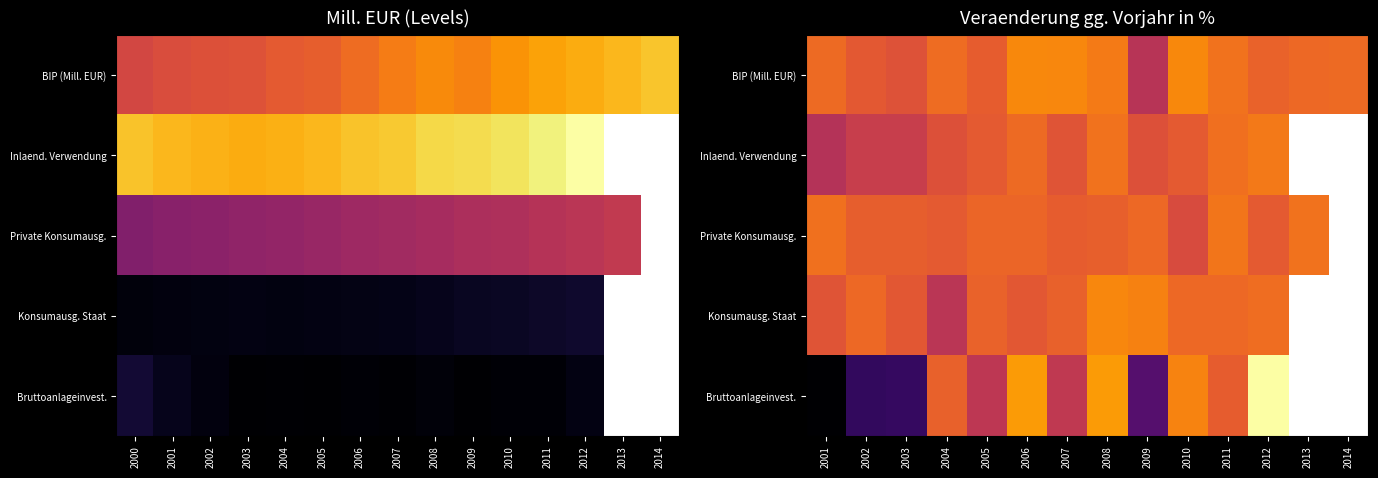

Is it true that Inlaend. Verwendung equals 1.2 at 2004?

False